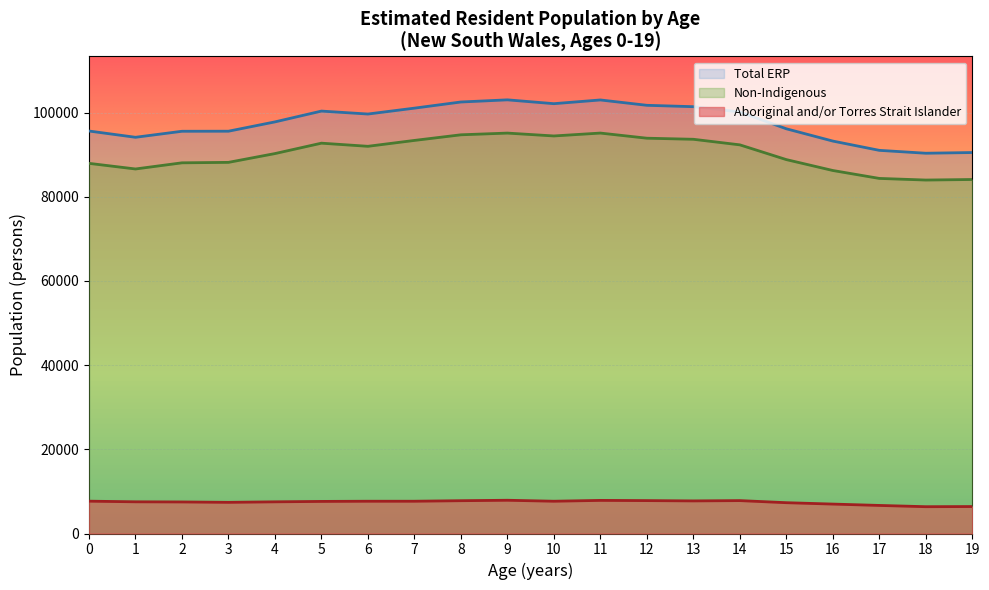

True or false: Aboriginal and/or Torres Strait Islander and Non-Indigenous cross at least once.

False